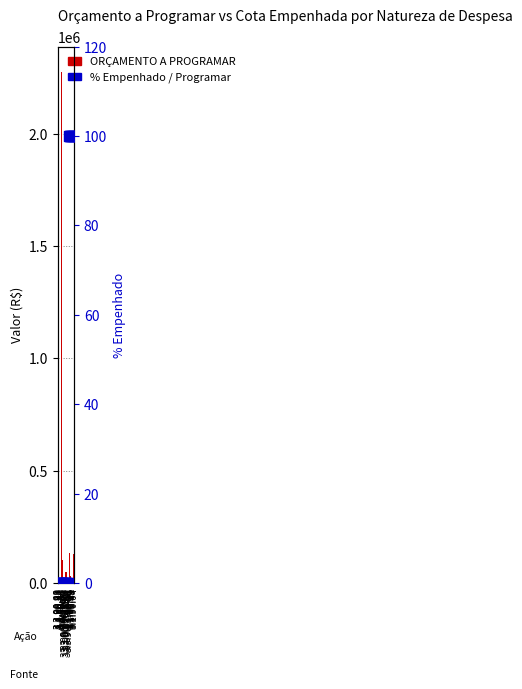

Which series contains the lowest Y value?

% Empenhado / Programar